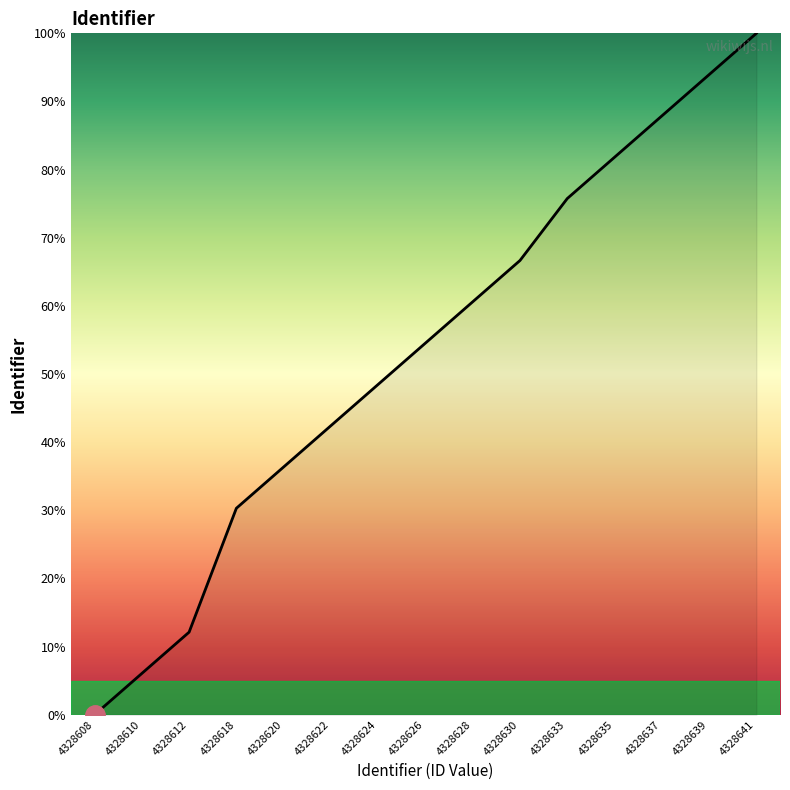

Does the chart display data point markers on the line(s)?

No